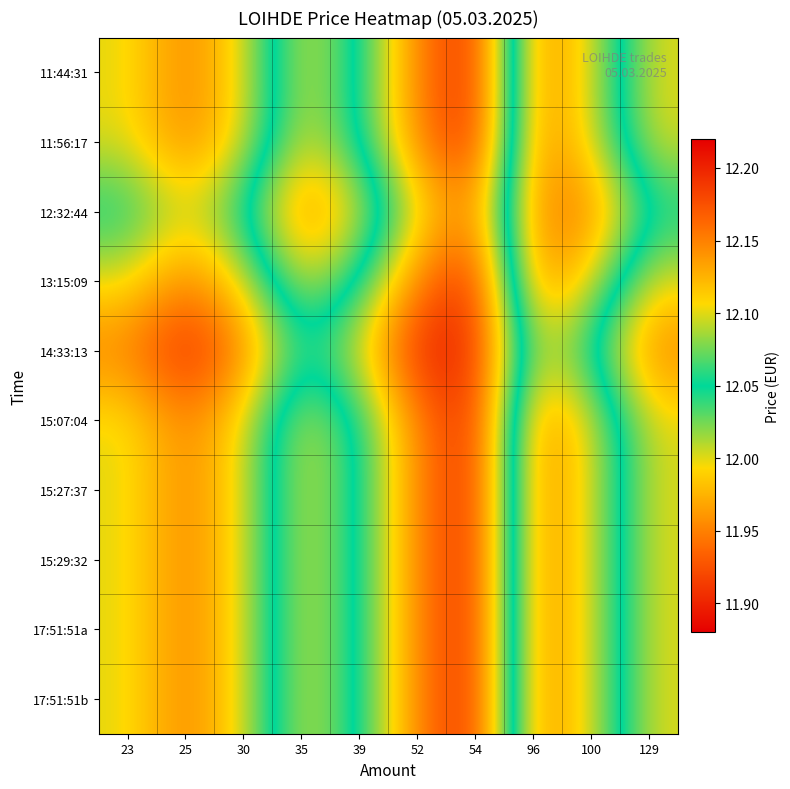

Reading right to left, transcribe all the data shown in this chart.

11:44:31: 129=12.0	100=12.1	96=12.2	54=11.9	52=11.9	39=12.1	35=12.1	30=12.0	25=11.9	23=12.0
11:56:17: 129=12.0	100=12.1	96=12.2	54=11.9	52=11.9	39=12.1	35=12.1	30=12.0	25=11.9	23=12.0
12:32:44: 129=12.1	100=12.2	96=12.2	54=12.0	52=12.0	39=12.1	35=12.2	30=12.1	25=12.0	23=12.1
13:15:09: 129=12.0	100=12.1	96=12.2	54=11.9	52=11.9	39=12.1	35=12.1	30=12.0	25=11.9	23=12.0
14:33:13: 129=11.9	100=12.0	96=12.1	54=11.9	52=11.9	39=12.0	35=12.0	30=11.9	25=11.9	23=11.9
15:07:04: 129=12.0	100=12.1	96=12.2	54=11.9	52=11.9	39=12.1	35=12.1	30=12.0	25=11.9	23=12.0
15:27:37: 129=12.0	100=12.1	96=12.2	54=11.9	52=11.9	39=12.1	35=12.1	30=12.0	25=11.9	23=12.0
15:29:32: 129=12.0	100=12.1	96=12.2	54=11.9	52=11.9	39=12.1	35=12.1	30=12.0	25=11.9	23=12.0
17:51:51a: 129=12.0	100=12.1	96=12.2	54=11.9	52=11.9	39=12.1	35=12.1	30=12.0	25=11.9	23=12.0
17:51:51b: 129=12.0	100=12.1	96=12.2	54=11.9	52=11.9	39=12.1	35=12.1	30=12.0	25=11.9	23=12.0